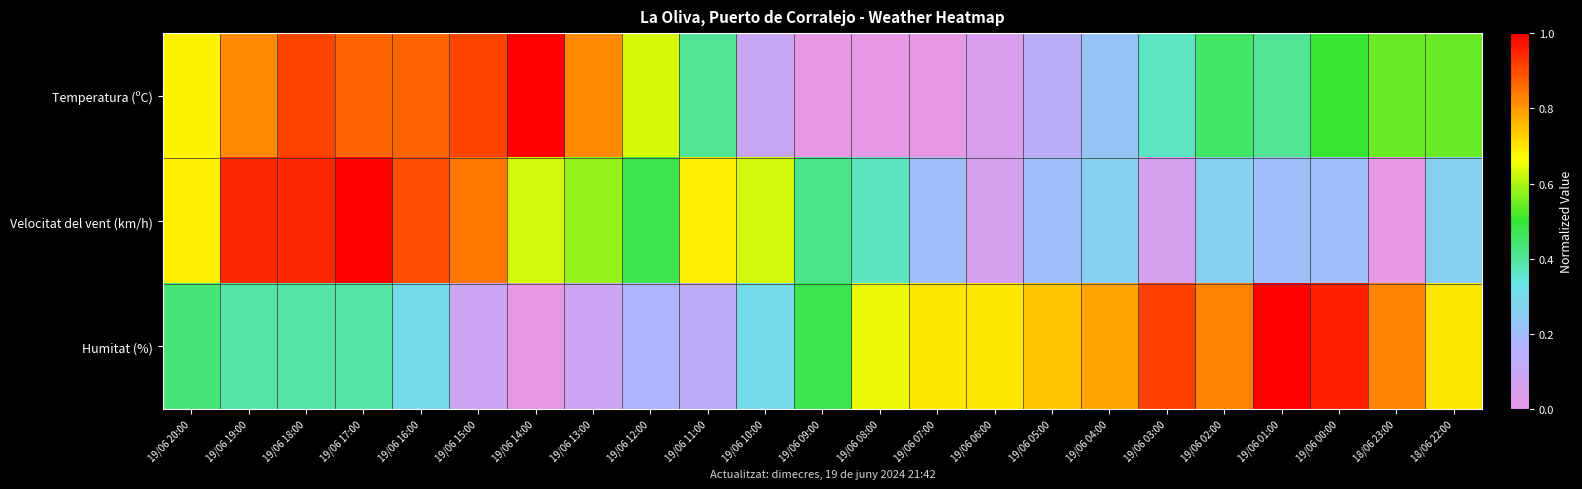

How many data points does each series have?

23